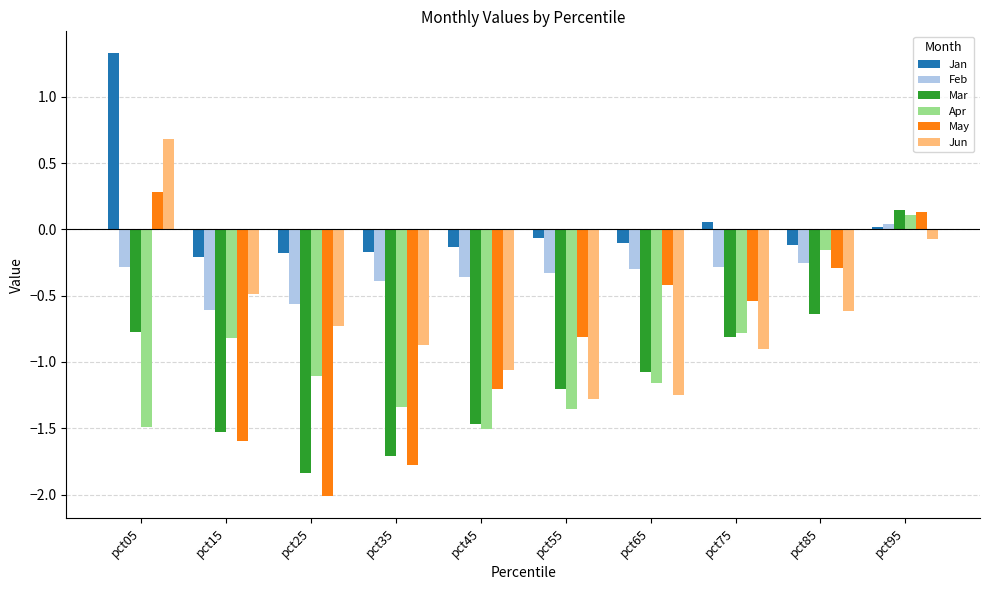

How many data points does each series have?

10